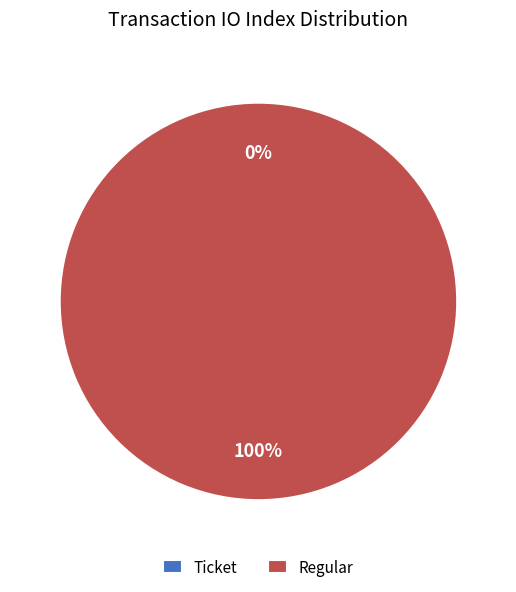

Which slice is the largest?

Regular (io_index=10)